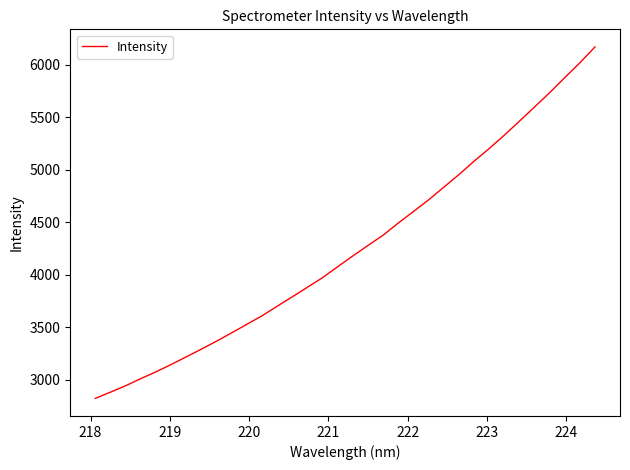

How many series are shown in this chart?

1